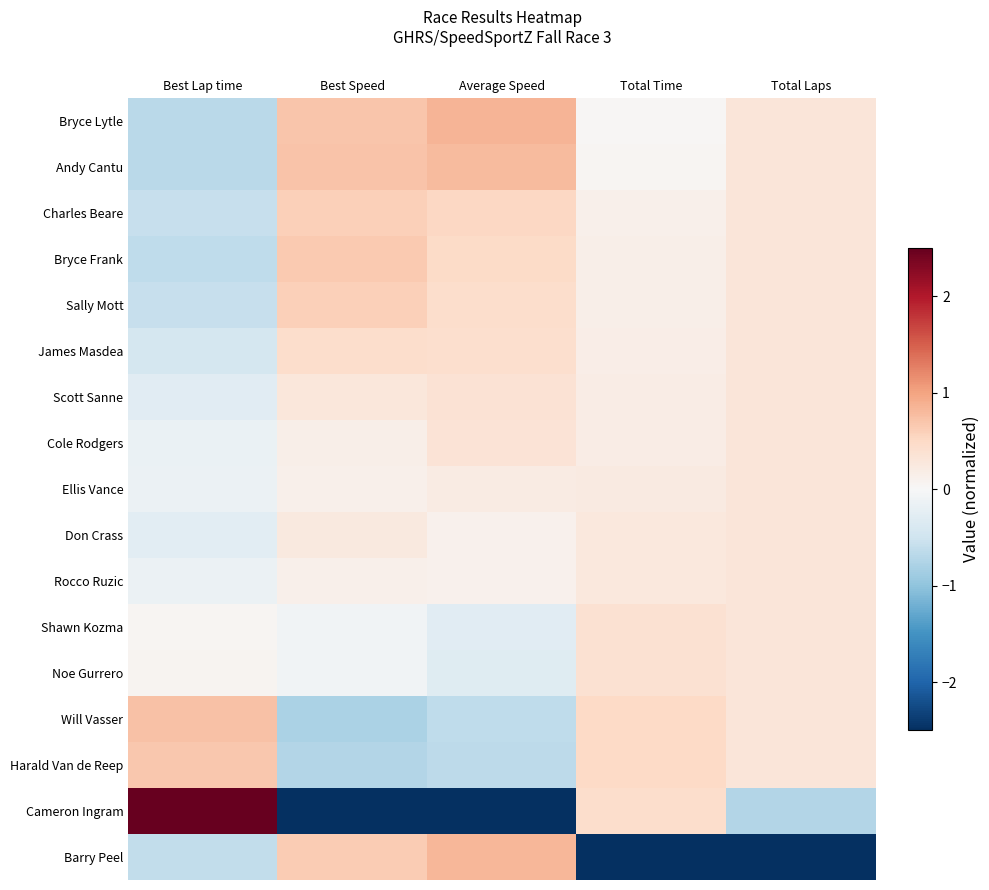

Reading left to right, list all the values displayed in this chart.

Bryce Lytle: Best Lap time=-0.7	Best Speed=0.7	Average Speed=0.8	Total Time=0.0	Total Laps=0.3
Andy Cantu: Best Lap time=-0.7	Best Speed=0.7	Average Speed=0.8	Total Time=0.0	Total Laps=0.3
Charles Beare: Best Lap time=-0.6	Best Speed=0.6	Average Speed=0.5	Total Time=0.1	Total Laps=0.3
Bryce Frank: Best Lap time=-0.6	Best Speed=0.7	Average Speed=0.5	Total Time=0.1	Total Laps=0.3
Sally Mott: Best Lap time=-0.6	Best Speed=0.6	Average Speed=0.4	Total Time=0.1	Total Laps=0.3
James Masdea: Best Lap time=-0.4	Best Speed=0.4	Average Speed=0.4	Total Time=0.2	Total Laps=0.3
Scott Sanne: Best Lap time=-0.3	Best Speed=0.3	Average Speed=0.4	Total Time=0.2	Total Laps=0.3
Cole Rodgers: Best Lap time=-0.2	Best Speed=0.1	Average Speed=0.4	Total Time=0.2	Total Laps=0.3
Ellis Vance: Best Lap time=-0.1	Best Speed=0.1	Average Speed=0.2	Total Time=0.2	Total Laps=0.3
Don Crass: Best Lap time=-0.3	Best Speed=0.3	Average Speed=0.1	Total Time=0.3	Total Laps=0.3
Rocco Ruzic: Best Lap time=-0.1	Best Speed=0.1	Average Speed=0.1	Total Time=0.3	Total Laps=0.3
Shawn Kozma: Best Lap time=0.1	Best Speed=-0.1	Average Speed=-0.3	Total Time=0.4	Total Laps=0.3
Noe Gurrero: Best Lap time=0.1	Best Speed=-0.1	Average Speed=-0.3	Total Time=0.4	Total Laps=0.3
Will Vasser: Best Lap time=0.7	Best Speed=-0.8	Average Speed=-0.6	Total Time=0.5	Total Laps=0.3
Harald Van de Reep: Best Lap time=0.7	Best Speed=-0.7	Average Speed=-0.6	Total Time=0.5	Total Laps=0.3
Cameron Ingram: Best Lap time=3.6	Best Speed=-3.6	Average Speed=-3.6	Total Time=0.4	Total Laps=-0.7
Barry Peel: Best Lap time=-0.6	Best Speed=0.6	Average Speed=0.8	Total Time=-4.0	Total Laps=-3.9